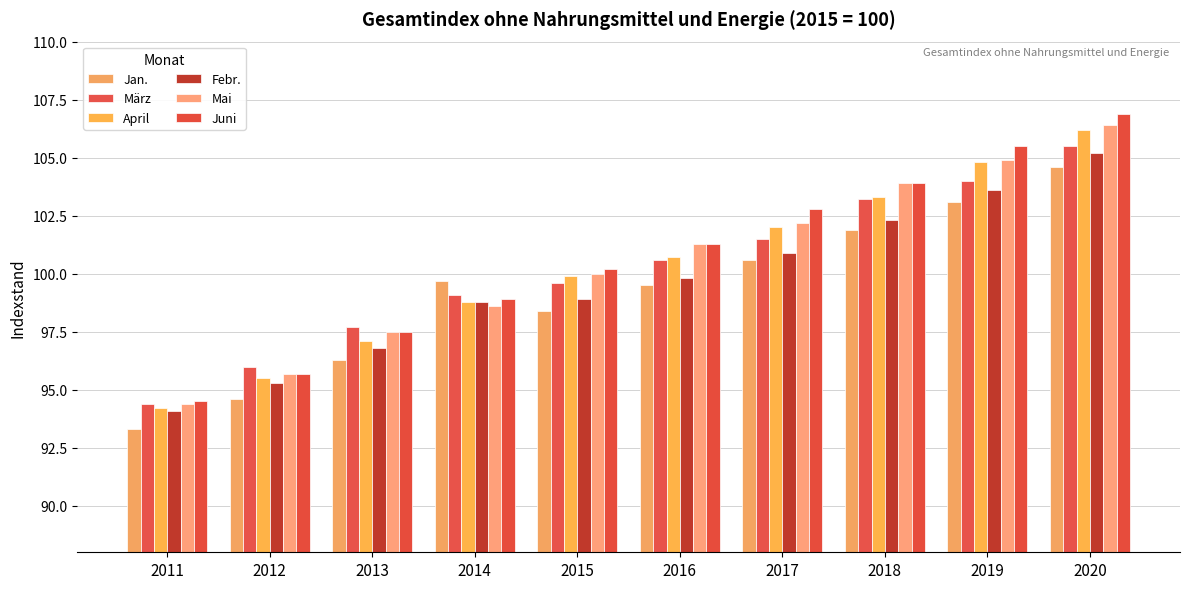

How many groups of bars are there?

10